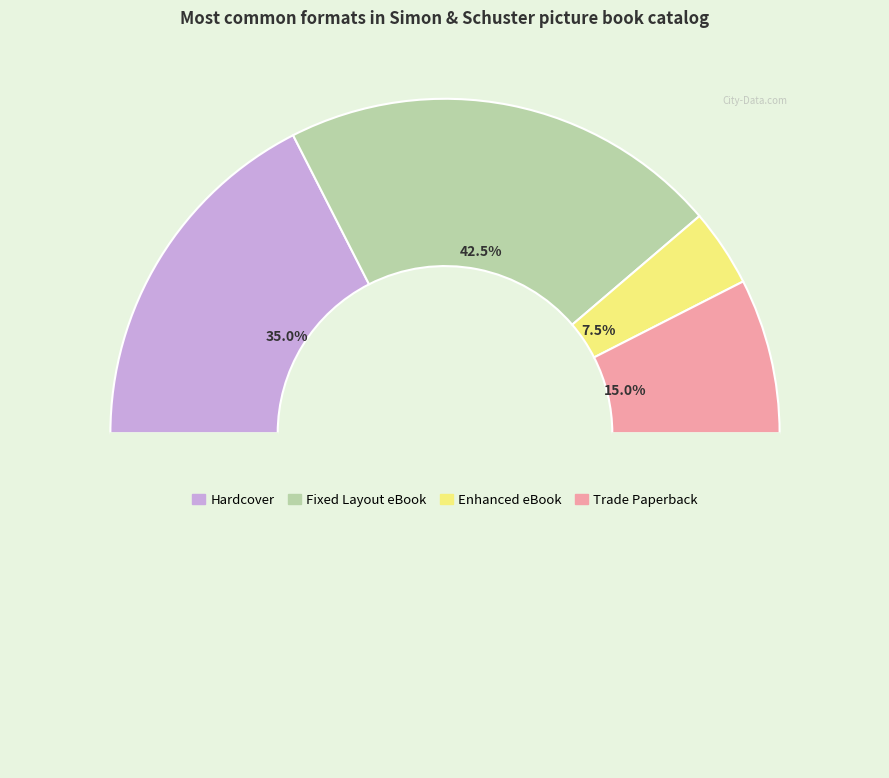

Approximately how many times larger is the value at Enhanced eBook compared to Hardcover?

0.2